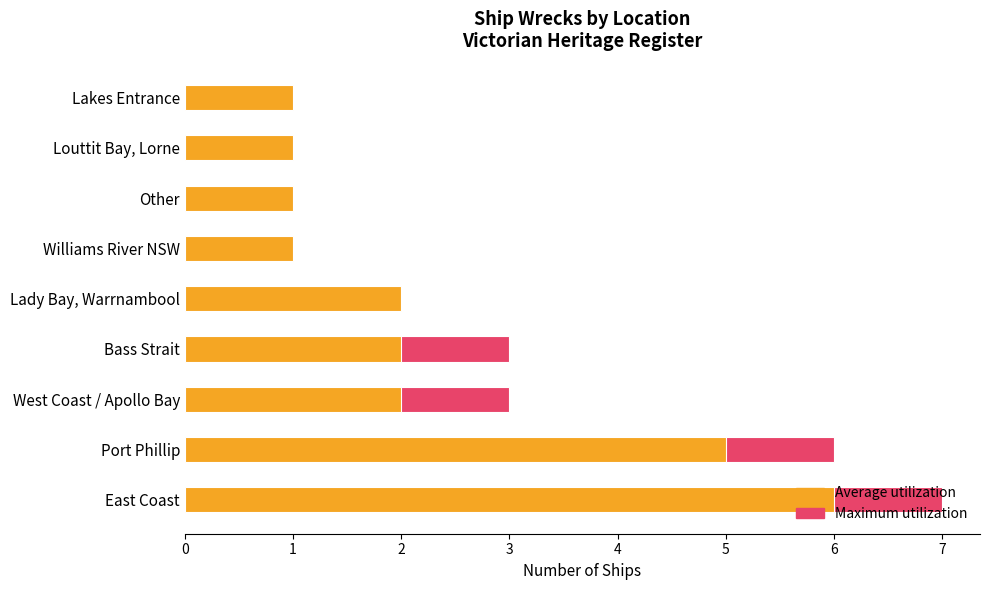

What is the average value of the Maximum utilization series?

3